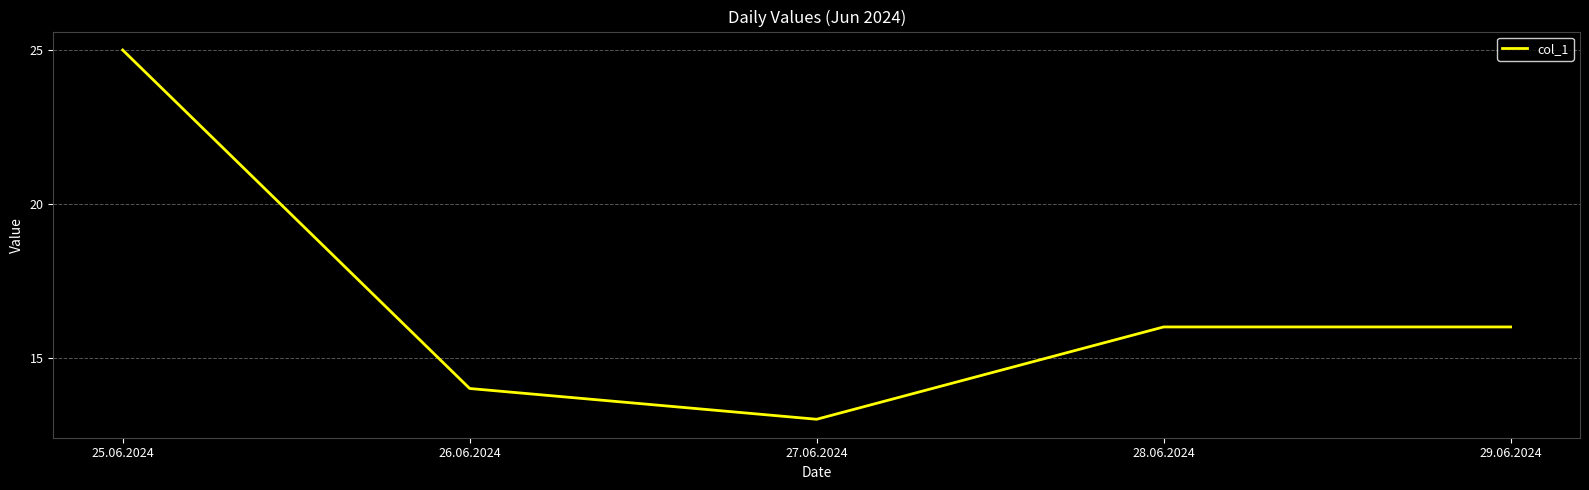

What is the ratio of the value at 28.06.2024 to the value at 29.06.2024?

1.0